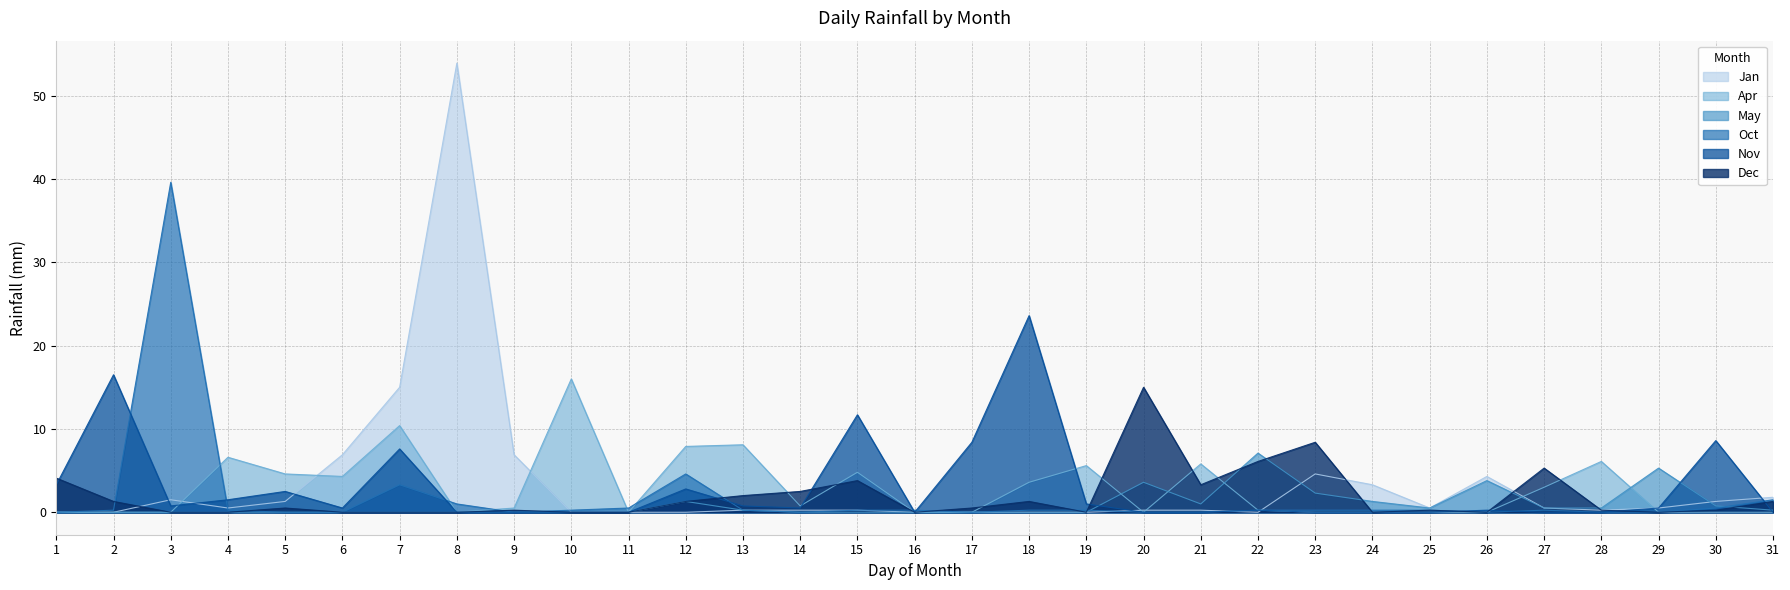

List the labels in order of Jan value, largest first.

8, 7, 6, 9, 23, 26, 24, 31, 3, 5, 30, 4, 25, 27, 29, 13, 14, 15, 20, 21, 28, 1, 2, 10, 11, 12, 16, 17, 18, 19, 22